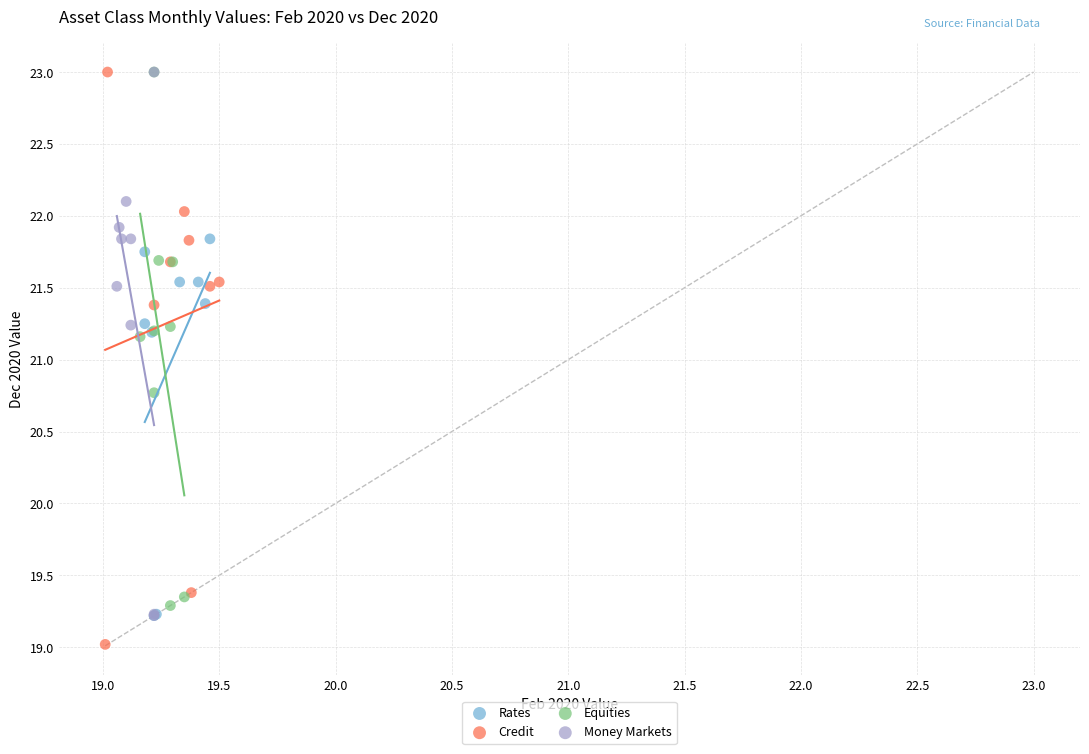

Which series has the widest spread of Y values?

Credit